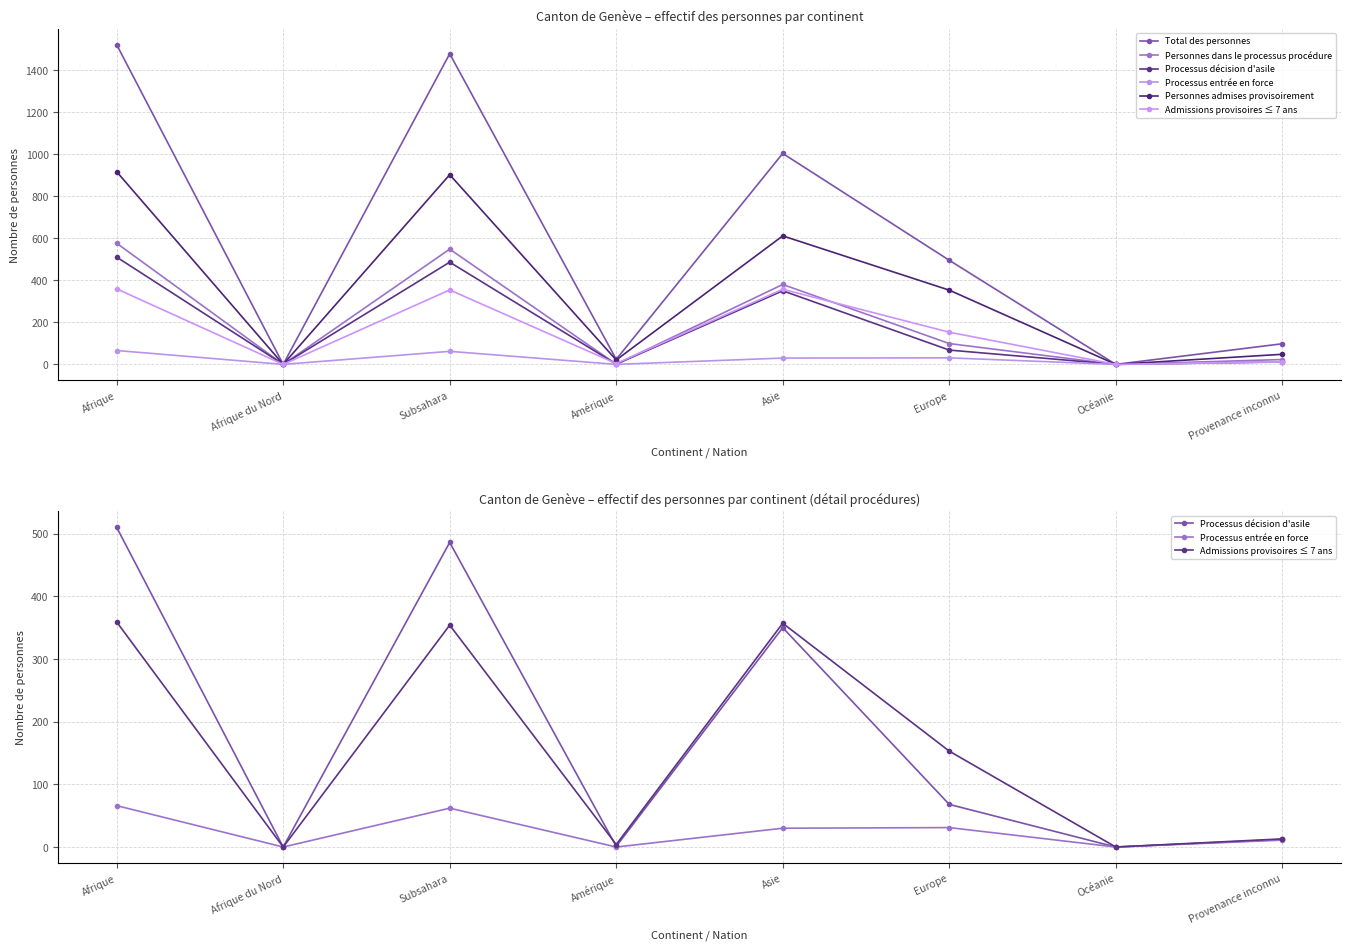

Reading left to right, what are all the values shown in this chart?

Total des personnes: 1520	0	1477	24	1003	495	0	98
Personnes dans le processus procédure: 576	0	548	1	380	99	0	23
Processus décision d'asile: 510	0	486	1	350	68	0	12
Processus entrée en force: 66	0	62	0	30	31	0	11
Personnes admises provisoirement: 916	0	902	21	611	353	0	48
Admissions provisoires ≤ 7 ans: 359	0	354	4	357	153	0	13